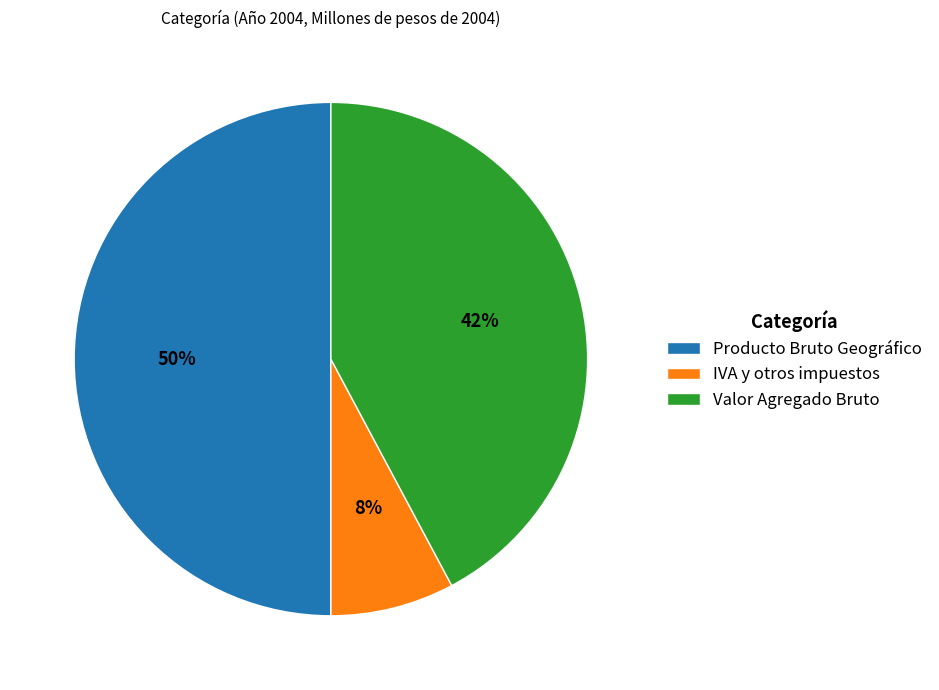

Rank the categories by value from lowest to highest.

IVA y otros impuestos, Valor Agregado Bruto, Producto Bruto Geográfico